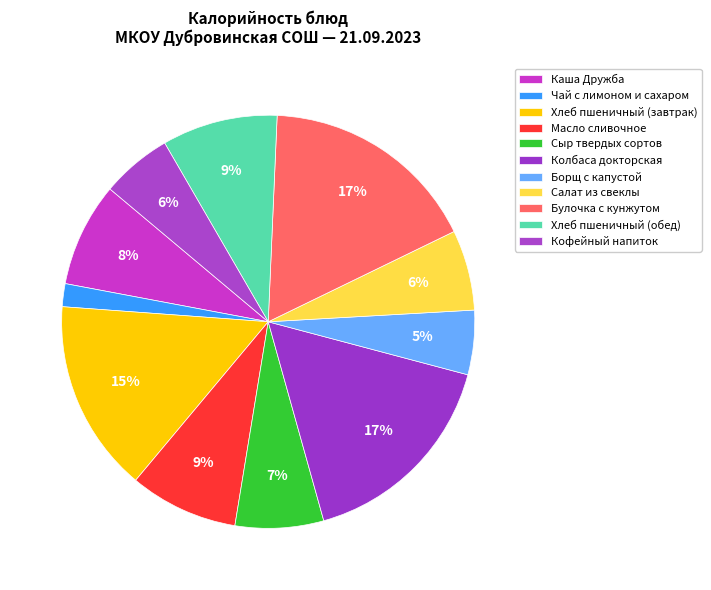

Is the sum of Салат из свеклы and Борщ с капустой greater than half?

No